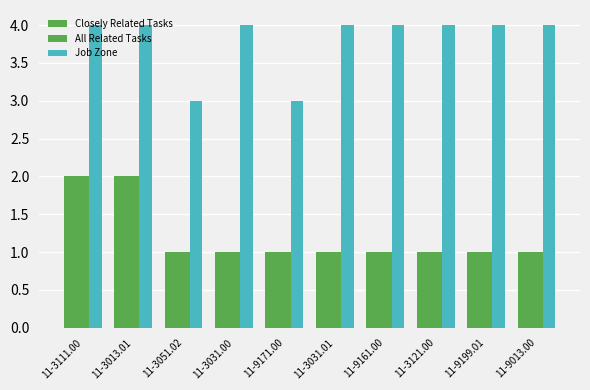

How many bars are there in each group?

3